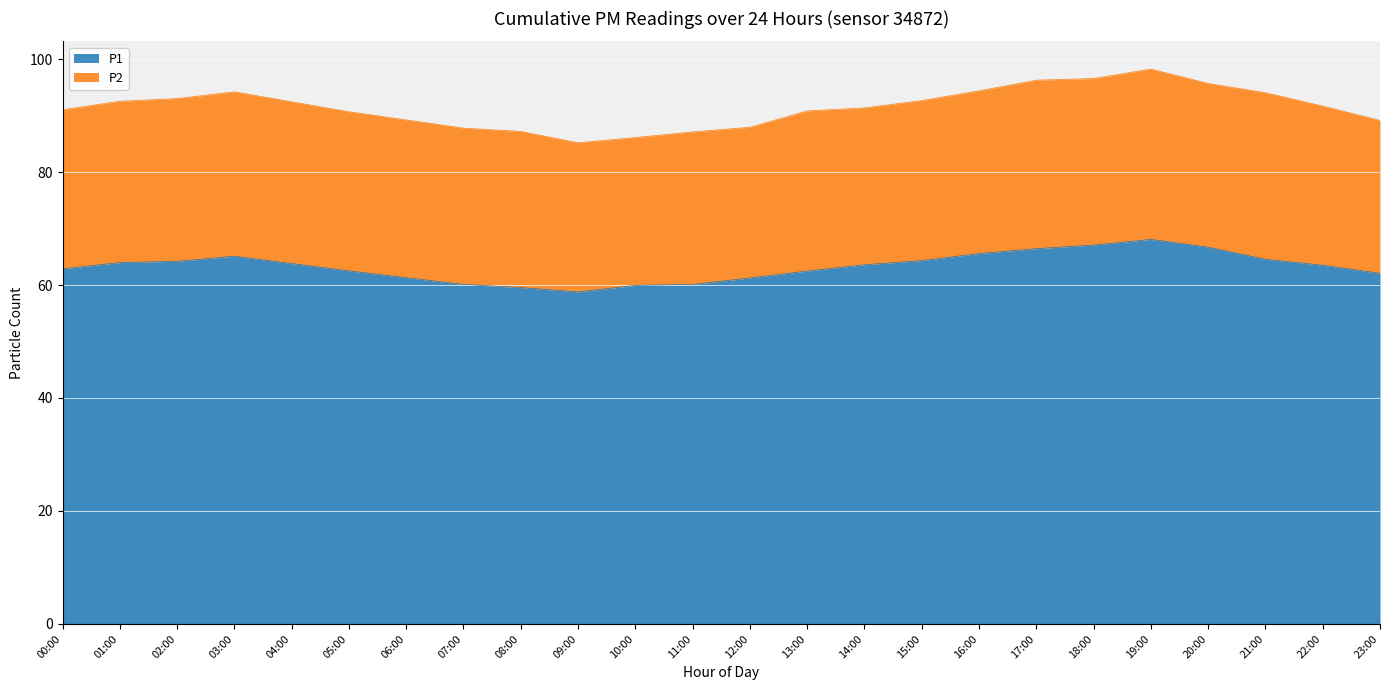

What position from the right is 11:00?

13